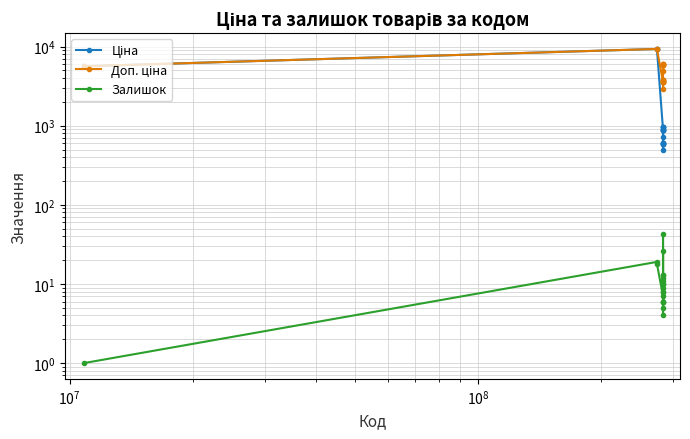

At how many categories does at least one series exceed 850?

20